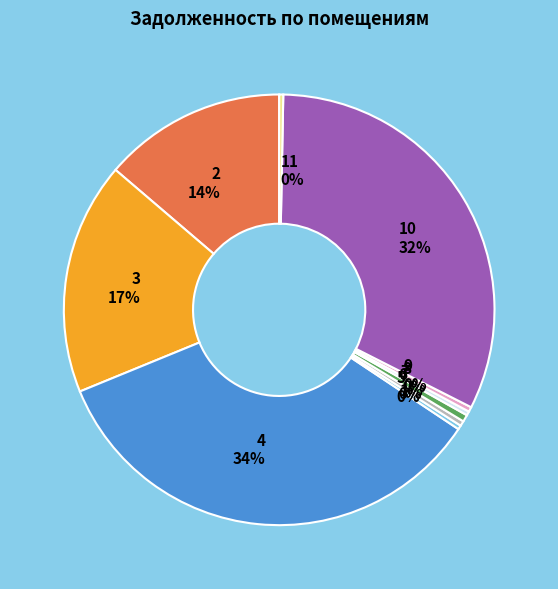

True or false: 5 accounts for 0% of the total.

True